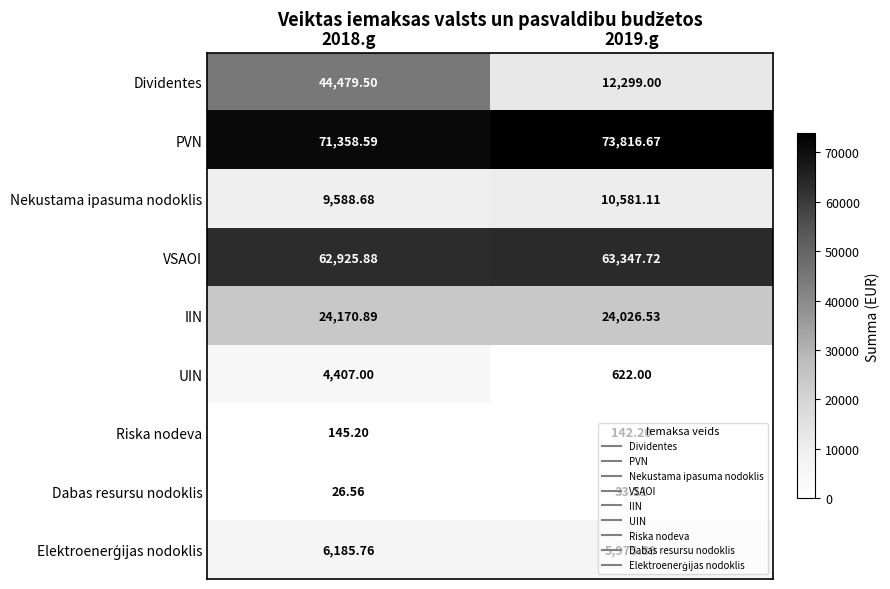

Which series has the widest spread of values?

Dividentes